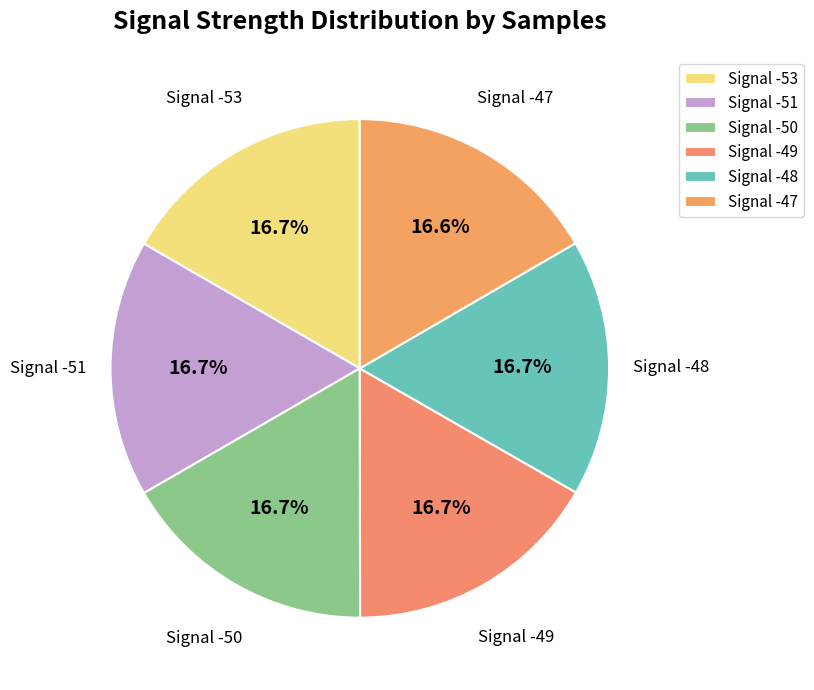

Count the number of slices in the pie.

6